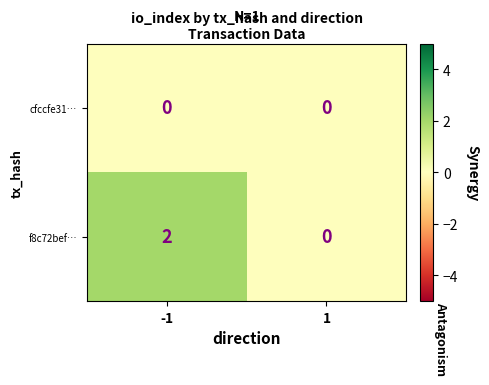

Rank the series by their maximum value, from highest to lowest.

f8c72bef…, cfccfe31…